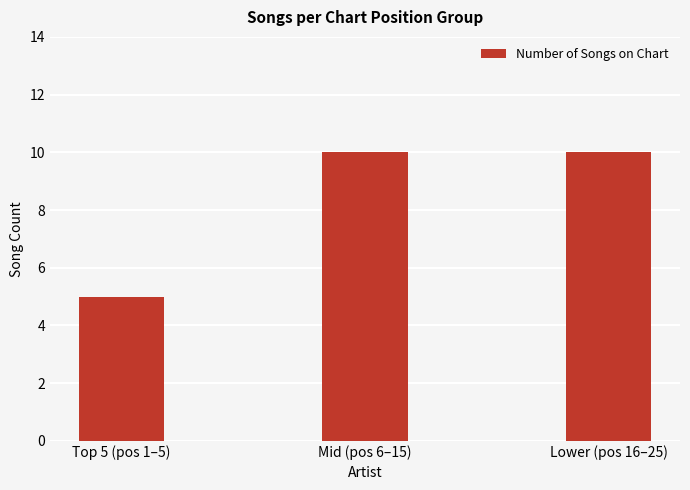

How many values are between 5 and 10?

3